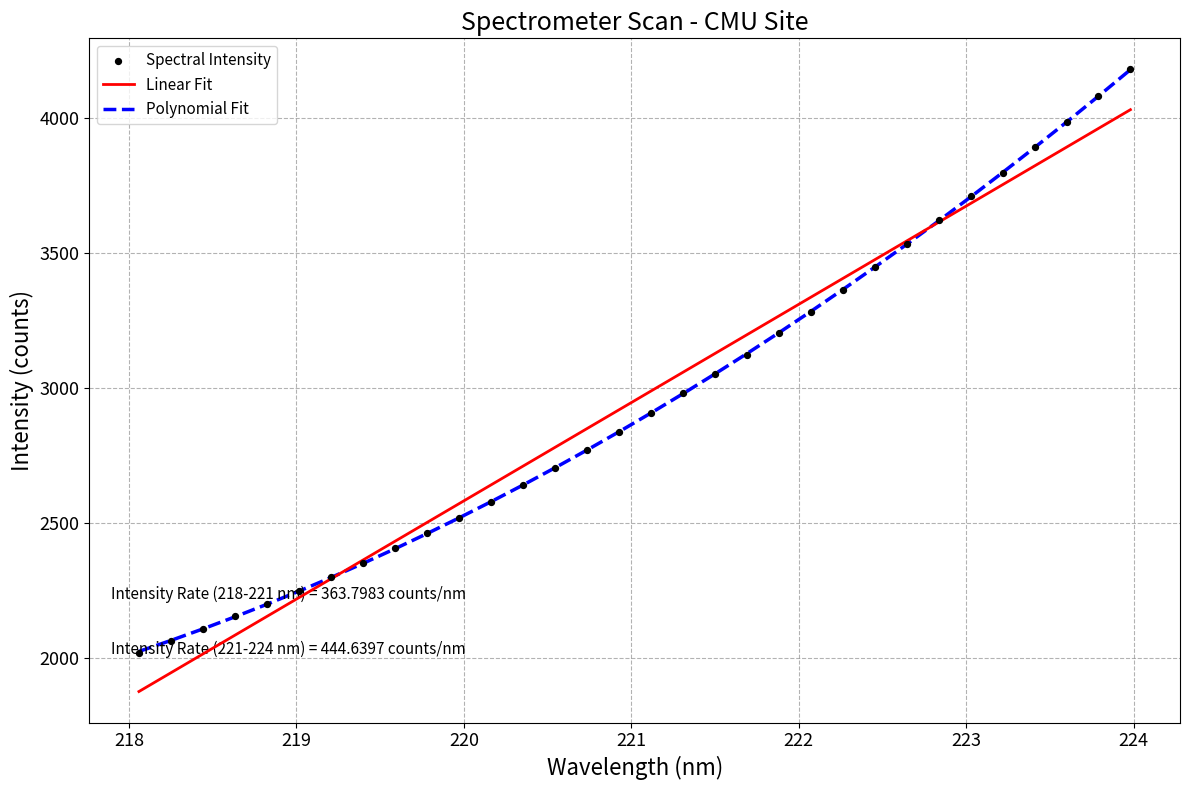

What are all the series names shown in the legend?

Linear Fit, Polynomial Fit, Spectral Intensity